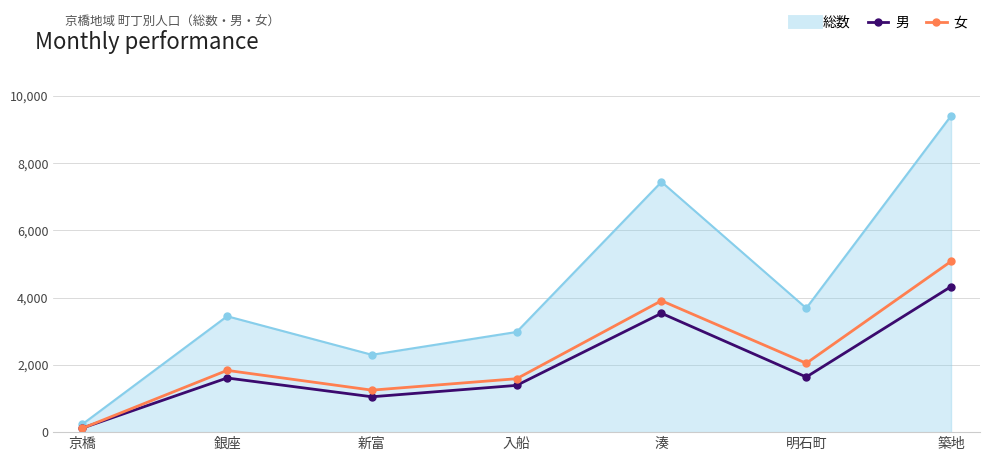

What is the highest value of the 女 series?

5080